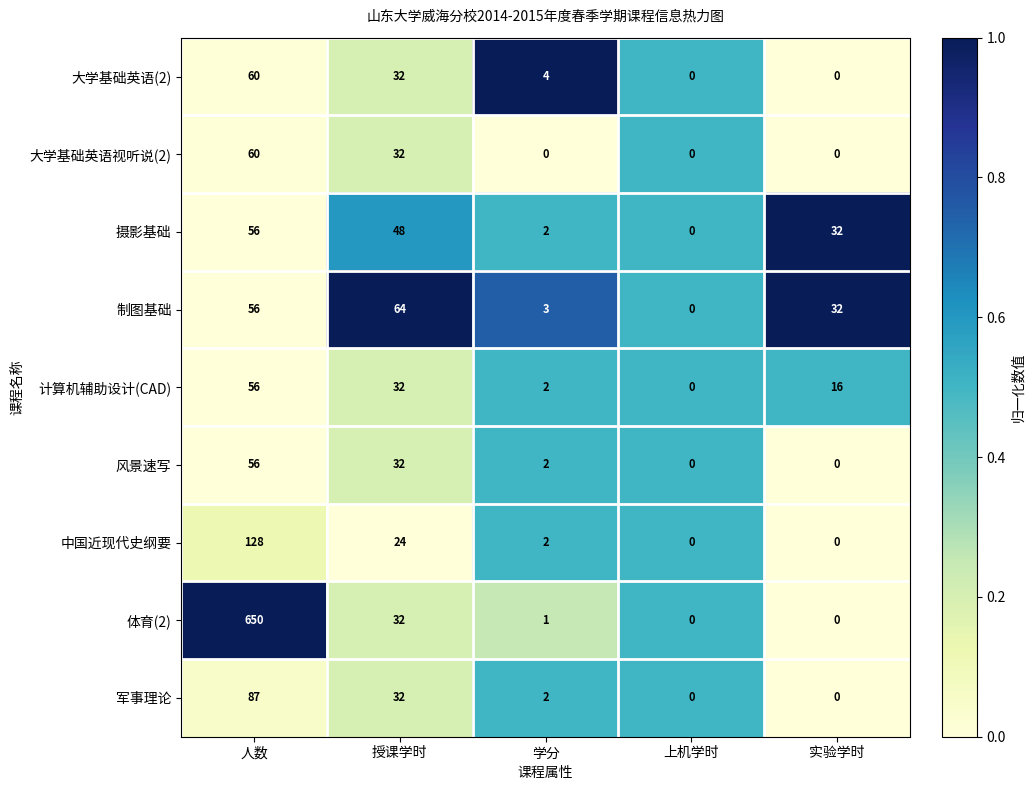

Where is 制图基础 nearest to the value 32?

实验学时